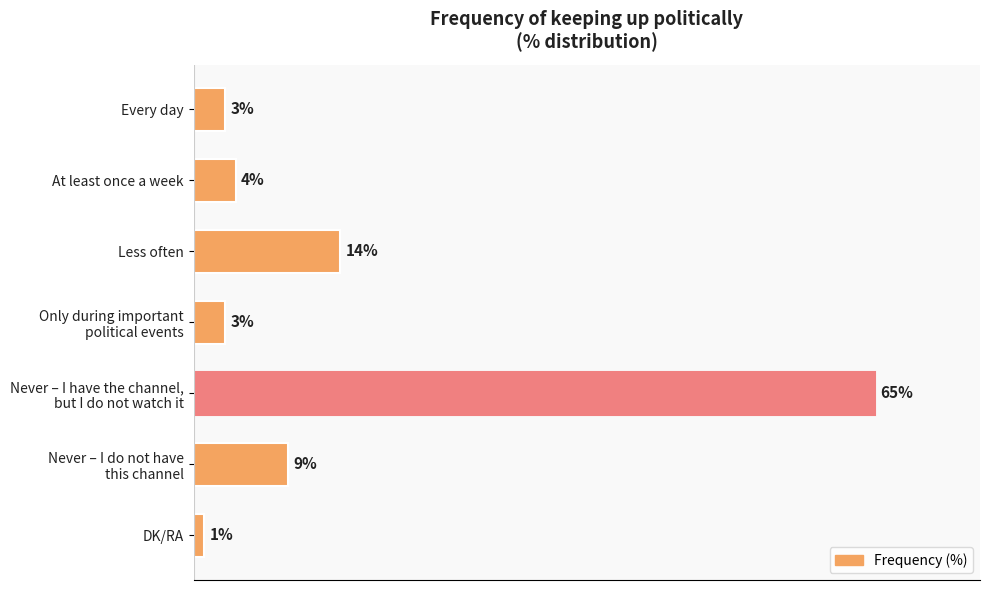

At which category does the chart reach its minimum across all series?

DK/RA